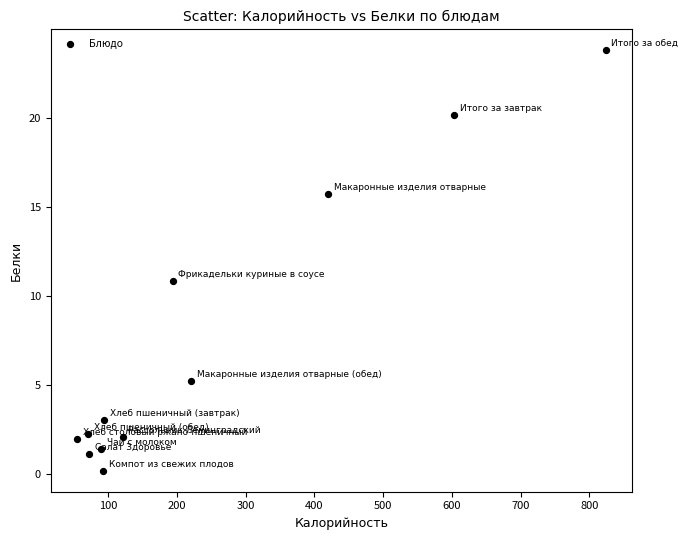

What is the range of Y values (max minus min)?

23.6